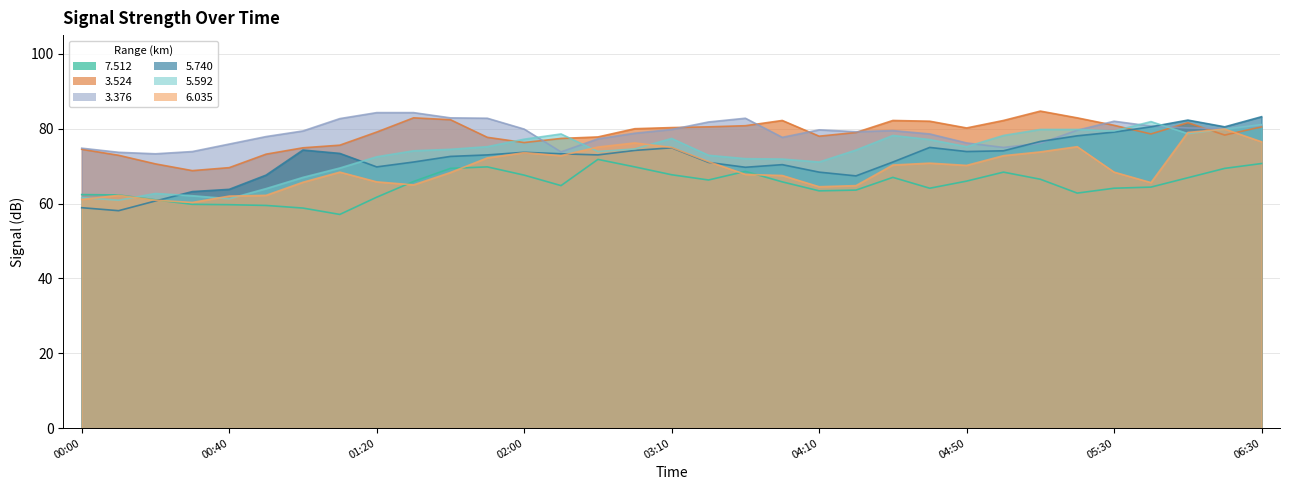

True or false: 3.376 and 5.592 intersect in this chart.

True